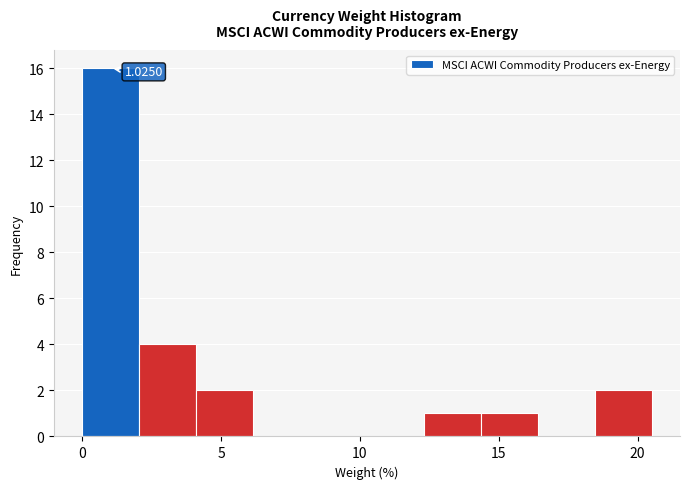

Over which range of the x-axis is the bar tallest?

0.00 to 2.05